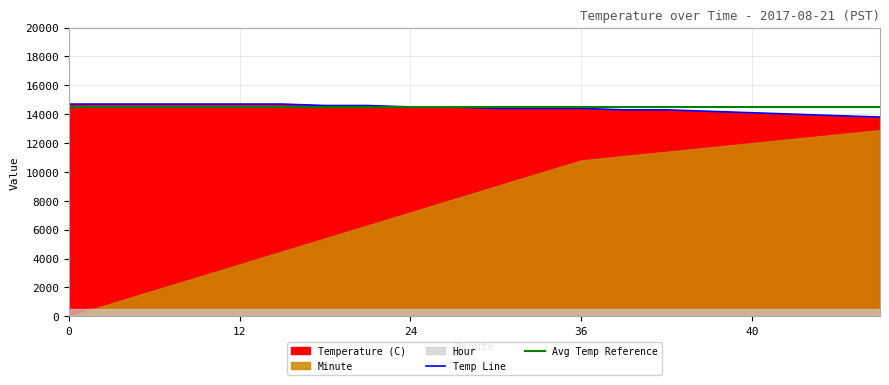

What is the lowest value of the Avg Temp Reference series?

14500